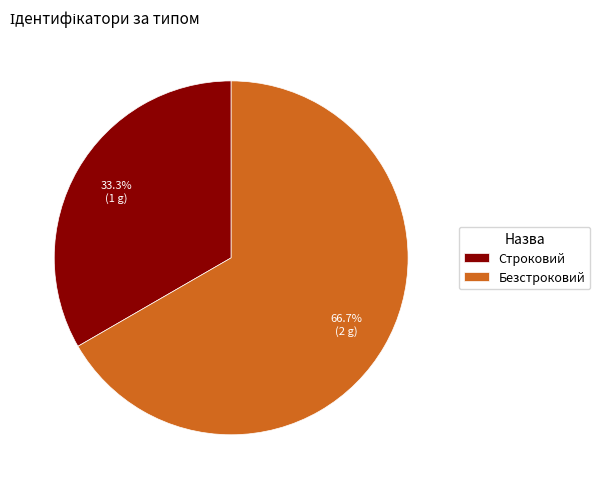

Is it true that Безстроковий is 67% of the pie?

True